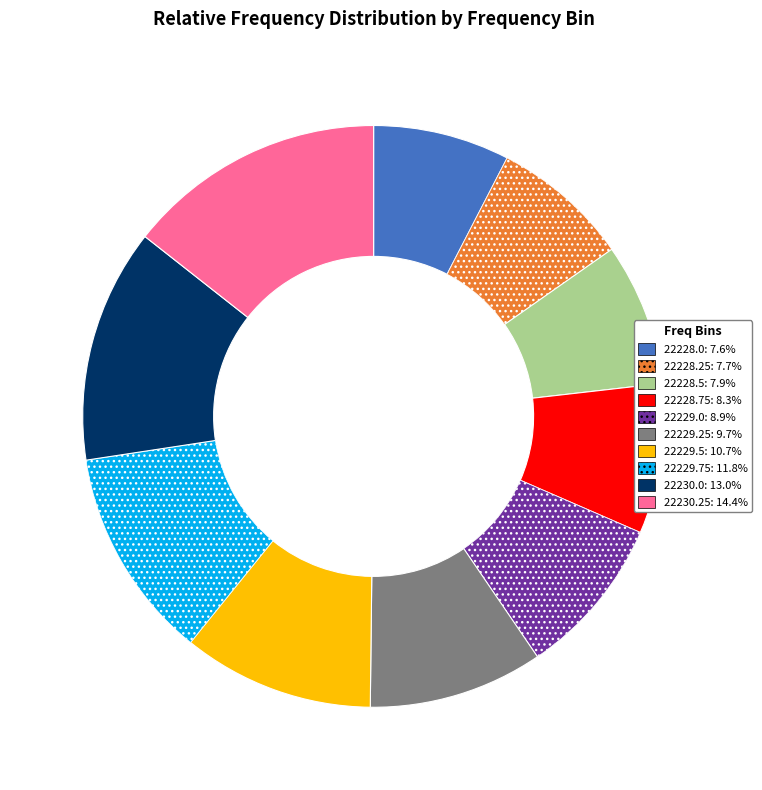

Does any single category account for the majority?

No